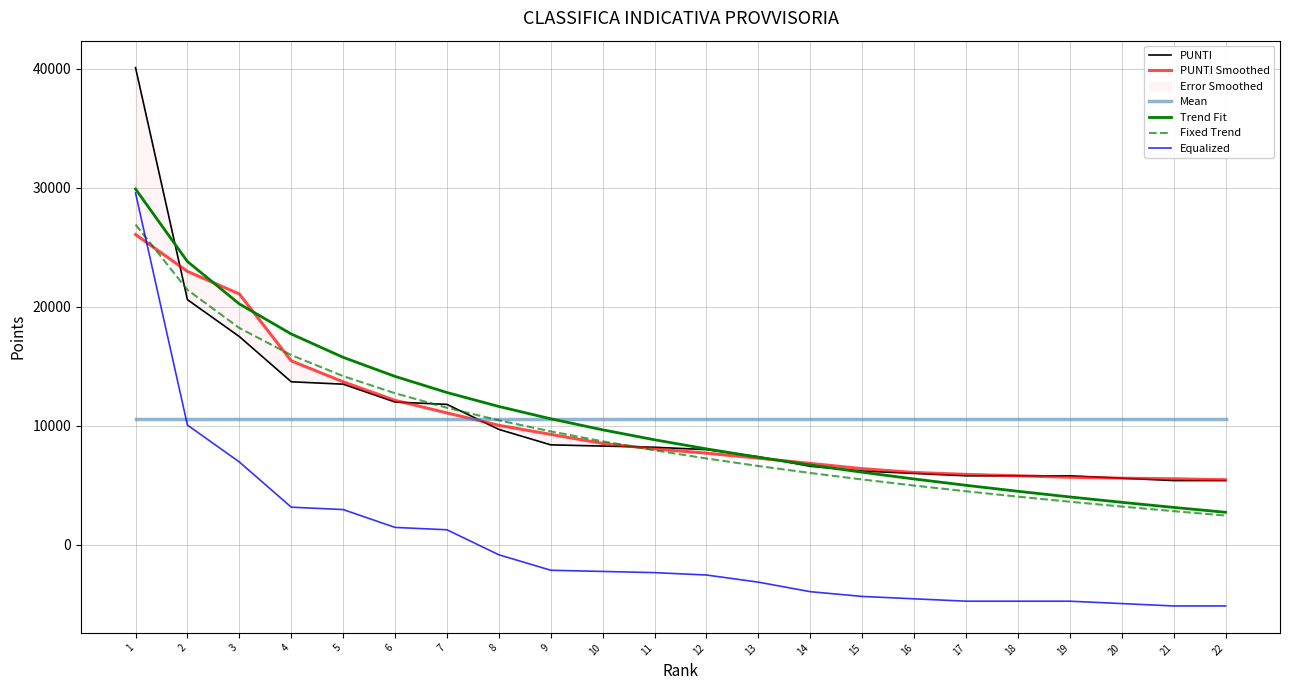

Between which two adjacent categories do Mean and Fixed Trend first intersect?

7 and 8